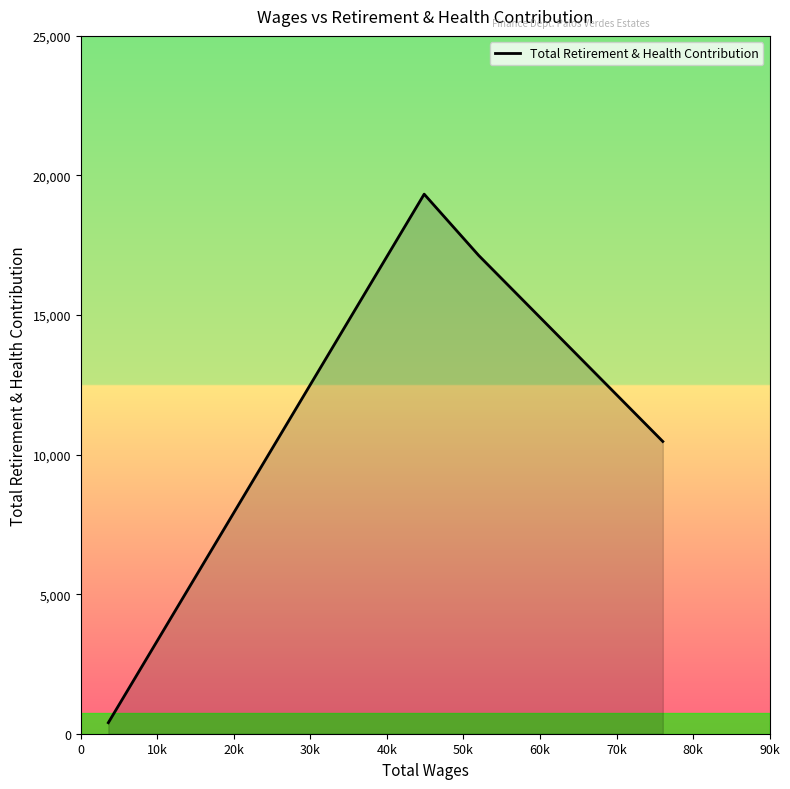

Count the values in the range 10470 to 19330.

3